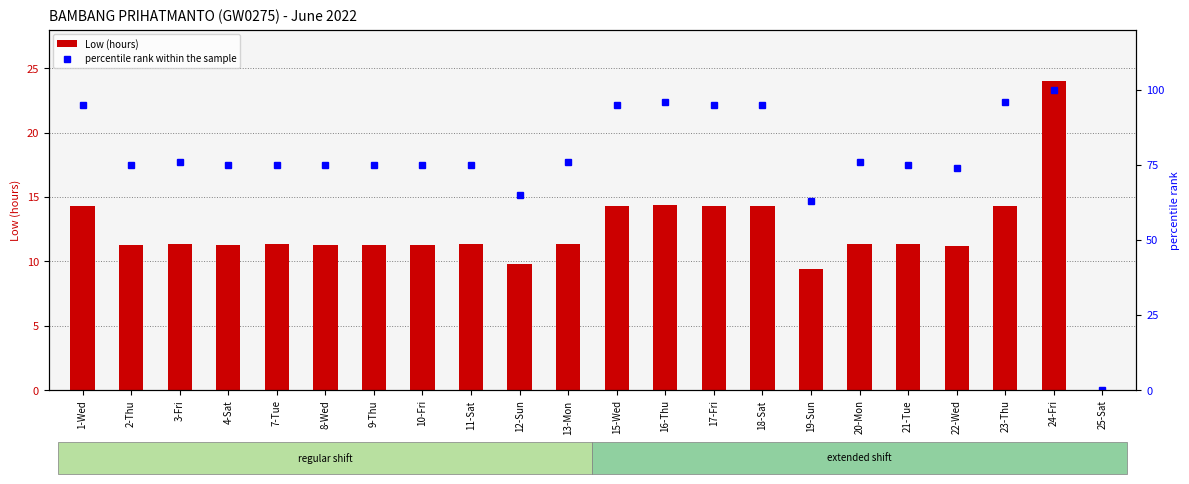

How many positive values does the percentile rank within the sample series have?

21